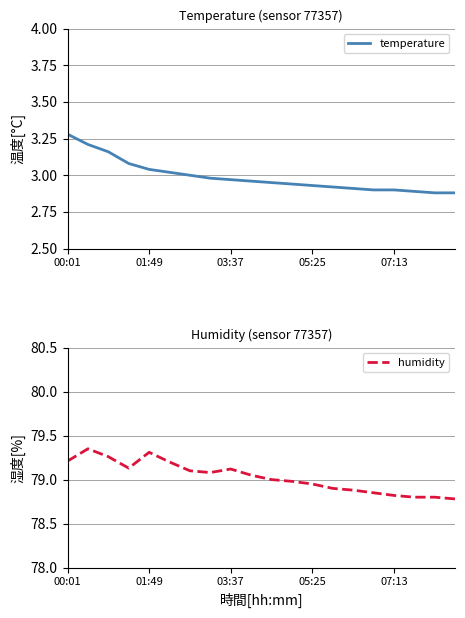

True or false: temperature and humidity intersect in this chart.

False